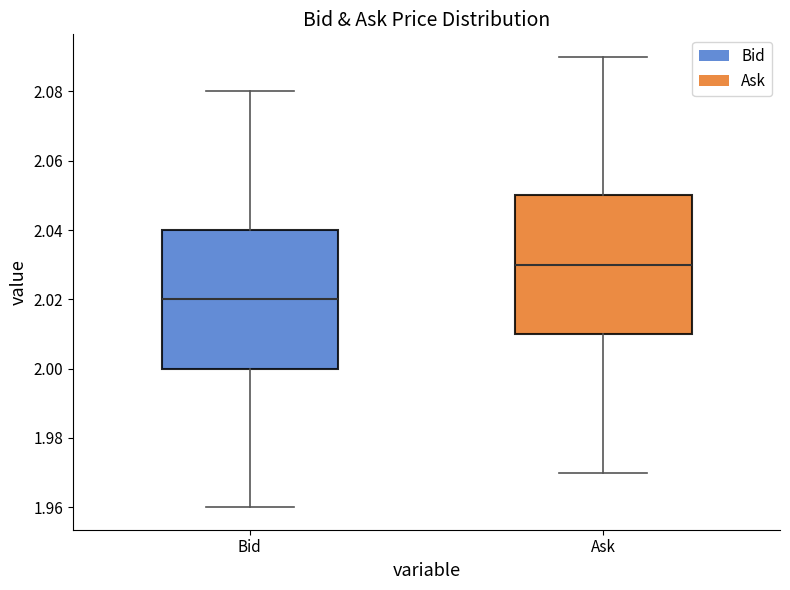

Where is the lower edge of the box for Ask on the y-axis? The values are not printed on the chart, so give them approximately, as read against the axis.

2.01